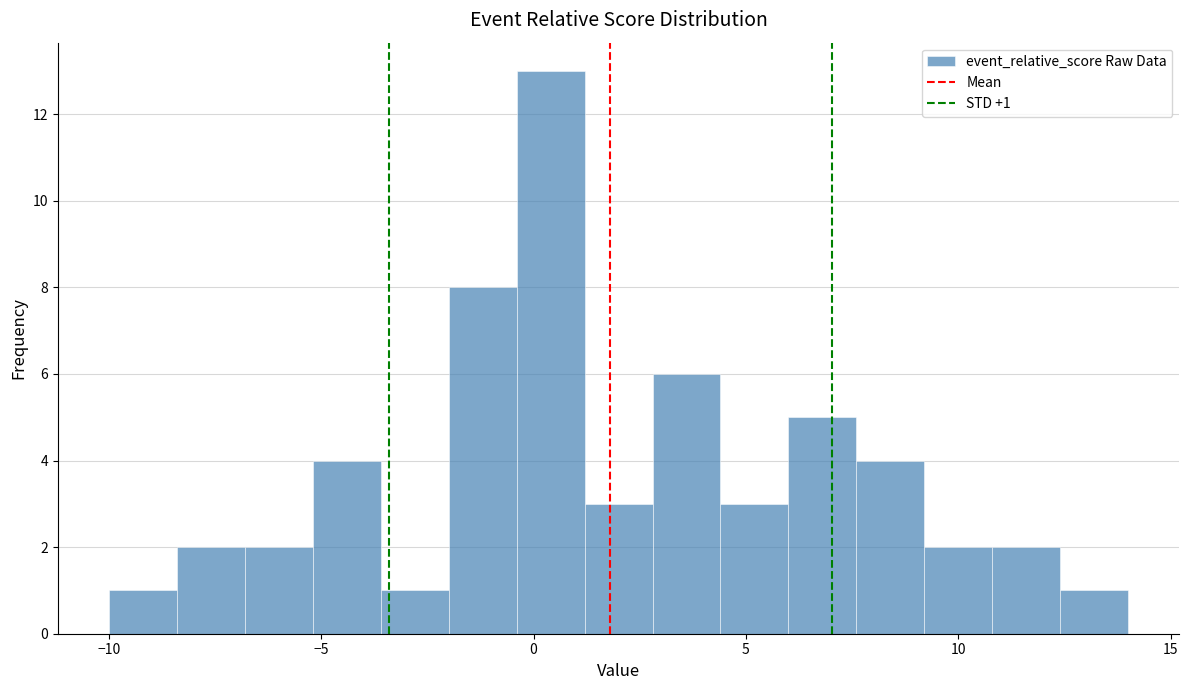

Read against the x-axis, roughly where is the centre of the tallest bar?

0.5